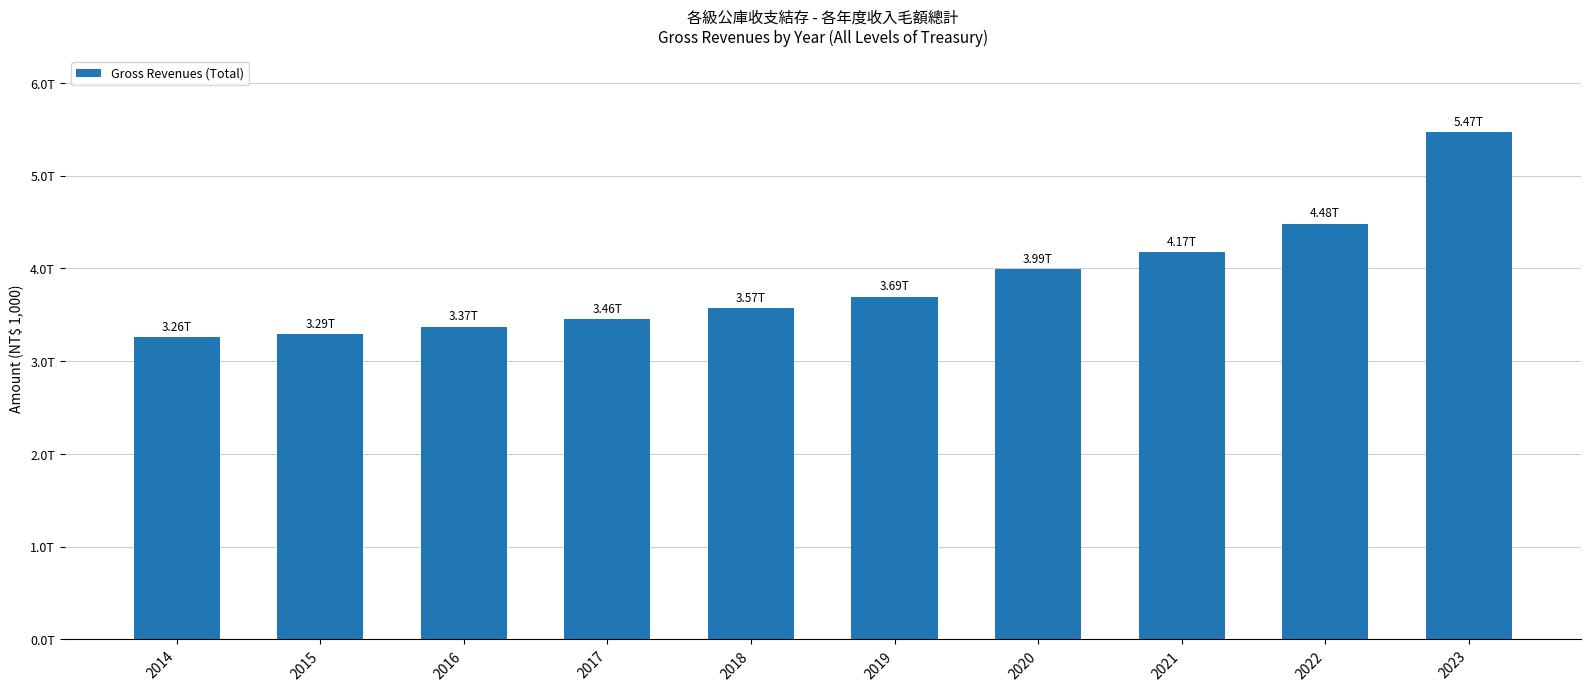

Where is the data nearest to the value 4364477007?

2022